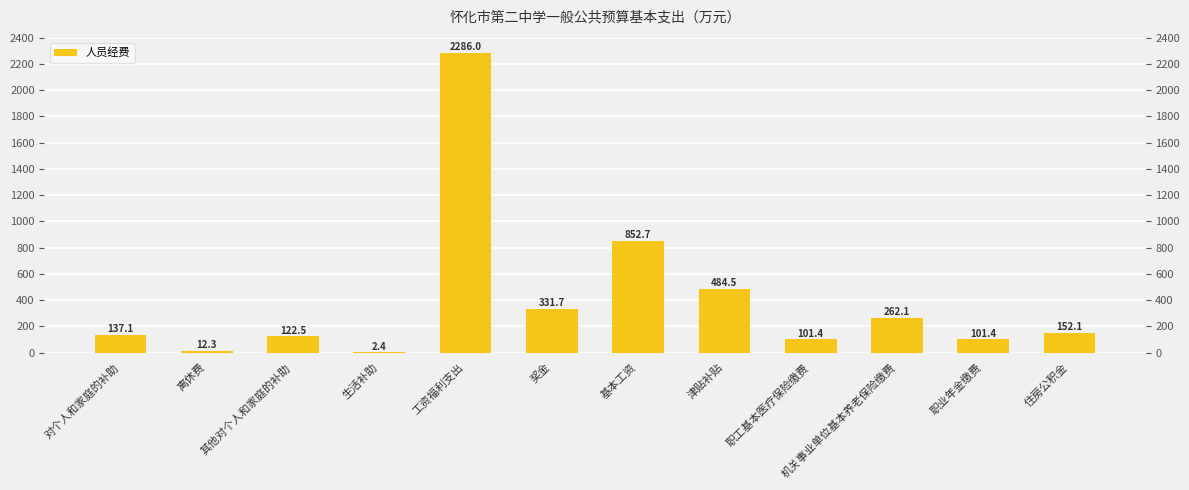

The chart shows a value of 33.6 at 职业年金缴费. True or false?

False